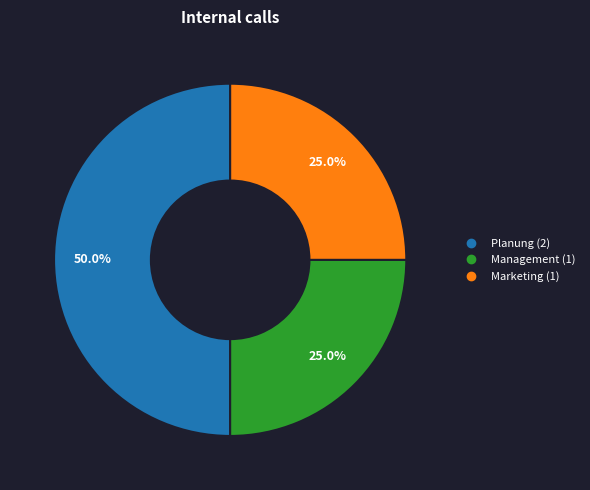

To the nearest percent, what is the combined percentage of Marketing and Management?

50%